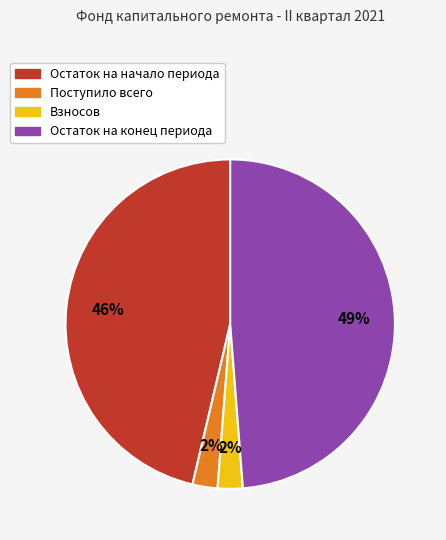

To the nearest percent, what is the average slice percentage?

25%